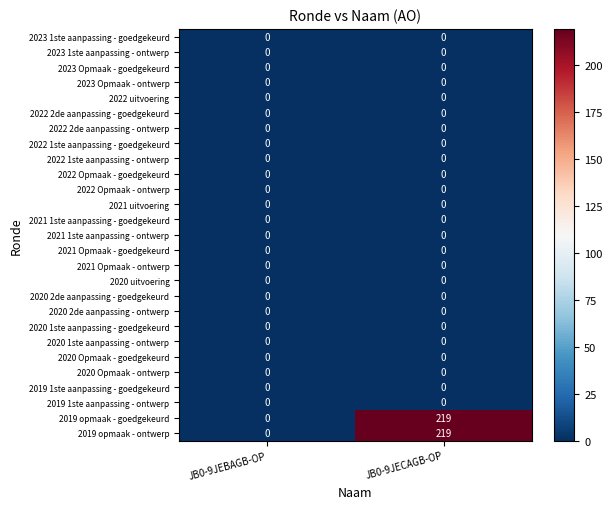

The value of 2022 uitvoering at JB0-9JECAGB-OP is 0. True or false?

True